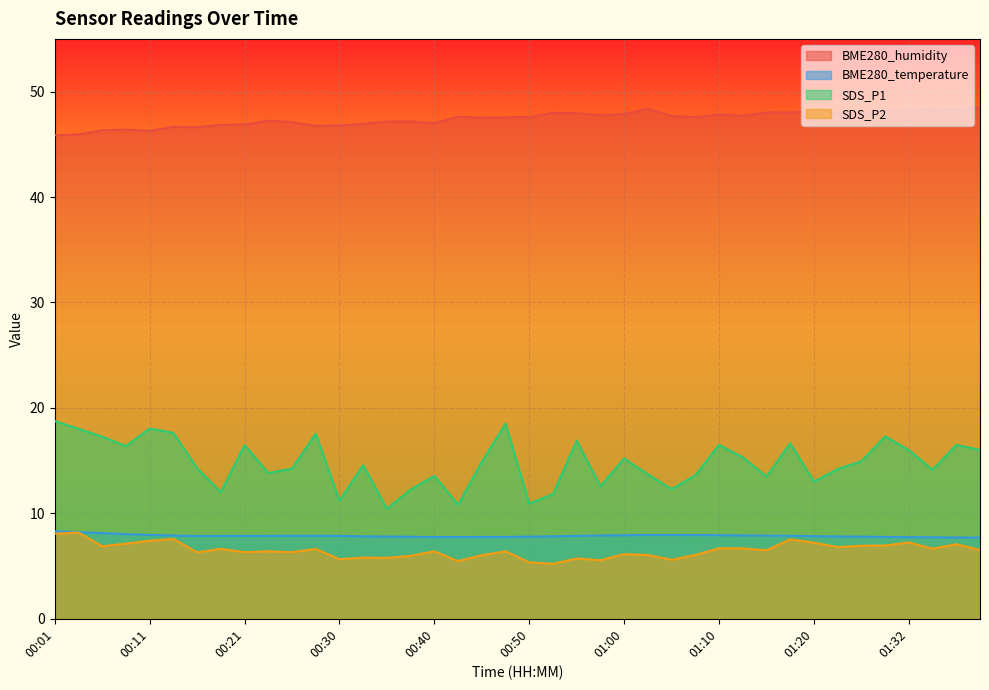

Reading right to left, extract all data points from this chart.

BME280_humidity: 01:40=48.5	01:37=48.3	01:35=48.4	01:32=48.2	01:27=48.2	01:25=47.9	01:22=47.9	01:20=48.2	01:17=48.0	01:15=48.0	01:12=47.7	01:10=47.9	01:07=47.6	01:05=47.7	01:02=48.4	01:00=47.9	00:57=47.8	00:55=48.0	00:52=48.0	00:50=47.6	00:47=47.6	00:45=47.5	00:42=47.6	00:40=47.0	00:38=47.2	00:35=47.2	00:33=46.9	00:30=46.8	00:28=46.8	00:25=47.1	00:23=47.2	00:21=46.9	00:18=46.9	00:16=46.6	00:13=46.7	00:11=46.3	00:08=46.4	00:06=46.3	00:03=46.0	00:01=45.9
BME280_temperature: 01:40=7.7	01:37=7.7	01:35=7.7	01:32=7.7	01:27=7.8	01:25=7.8	01:22=7.8	01:20=7.8	01:17=7.9	01:15=7.9	01:12=7.9	01:10=7.9	01:07=7.9	01:05=8.0	01:02=8.0	01:00=7.9	00:57=7.9	00:55=7.9	00:52=7.8	00:50=7.8	00:47=7.8	00:45=7.8	00:42=7.8	00:40=7.8	00:38=7.8	00:35=7.8	00:33=7.8	00:30=7.9	00:28=7.9	00:25=7.9	00:23=7.9	00:21=7.9	00:18=7.9	00:16=7.8	00:13=7.9	00:11=8.0	00:08=8.0	00:06=8.1	00:03=8.2	00:01=8.3
SDS_P1: 01:40=16.0	01:37=16.5	01:35=14.1	01:32=16.0	01:27=17.3	01:25=14.9	01:22=14.2	01:20=13.0	01:17=16.6	01:15=13.5	01:12=15.3	01:10=16.5	01:07=13.6	01:05=12.3	01:02=13.7	01:00=15.2	00:57=12.6	00:55=16.9	00:52=11.8	00:50=10.9	00:47=18.5	00:45=14.9	00:42=10.8	00:40=13.6	00:38=12.2	00:35=10.4	00:33=14.6	00:30=11.2	00:28=17.6	00:25=14.2	00:23=13.8	00:21=16.5	00:18=12.0	00:16=14.3	00:13=17.6	00:11=18.1	00:08=16.4	00:06=17.3	00:03=18.0	00:01=18.8
SDS_P2: 01:40=6.5	01:37=7.1	01:35=6.7	01:32=7.2	01:27=7.0	01:25=6.9	01:22=6.8	01:20=7.2	01:17=7.5	01:15=6.5	01:12=6.7	01:10=6.7	01:07=6.0	01:05=5.6	01:02=6.0	01:00=6.1	00:57=5.5	00:55=5.7	00:52=5.2	00:50=5.3	00:47=6.4	00:45=6.0	00:42=5.5	00:40=6.4	00:38=6.0	00:35=5.8	00:33=5.8	00:30=5.7	00:28=6.6	00:25=6.3	00:23=6.4	00:21=6.3	00:18=6.6	00:16=6.3	00:13=7.6	00:11=7.4	00:08=7.1	00:06=6.9	00:03=8.2	00:01=8.1